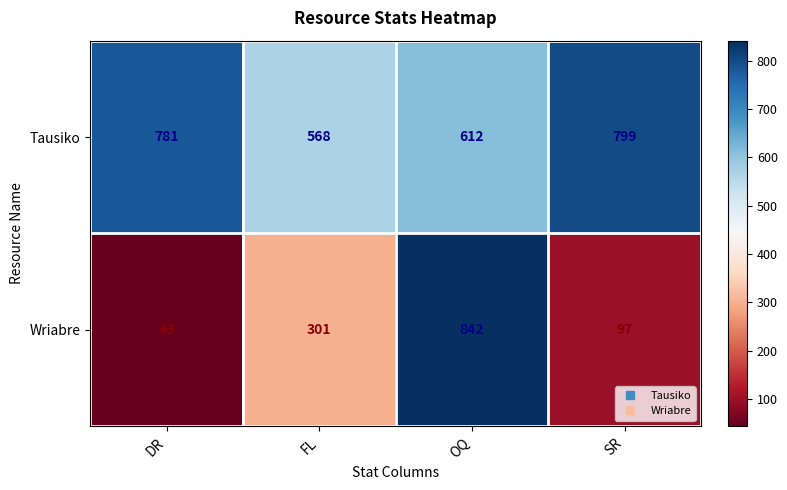

Rank the series by their maximum value, from highest to lowest.

Wriabre, Tausiko